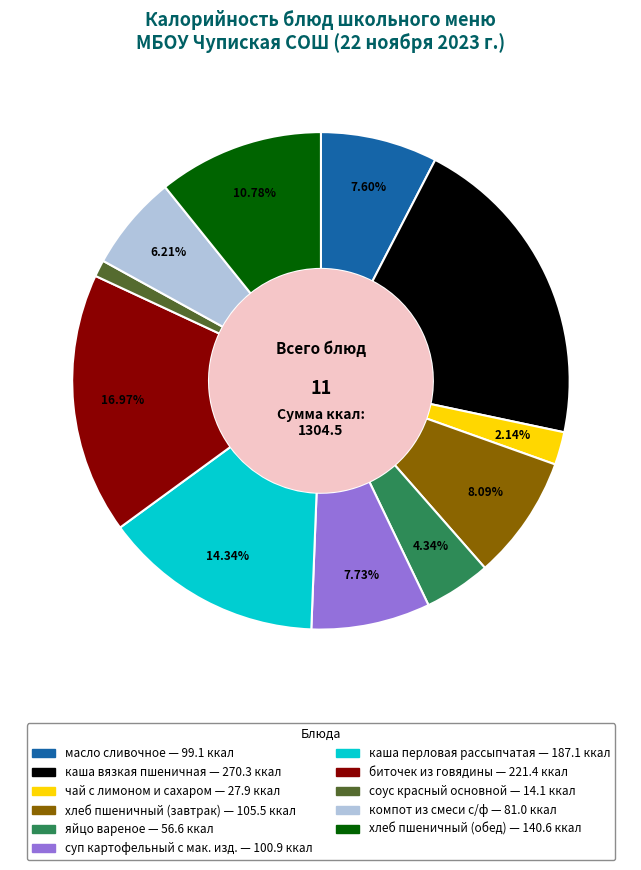

Is there any slice that represents more than half of the pie?

No